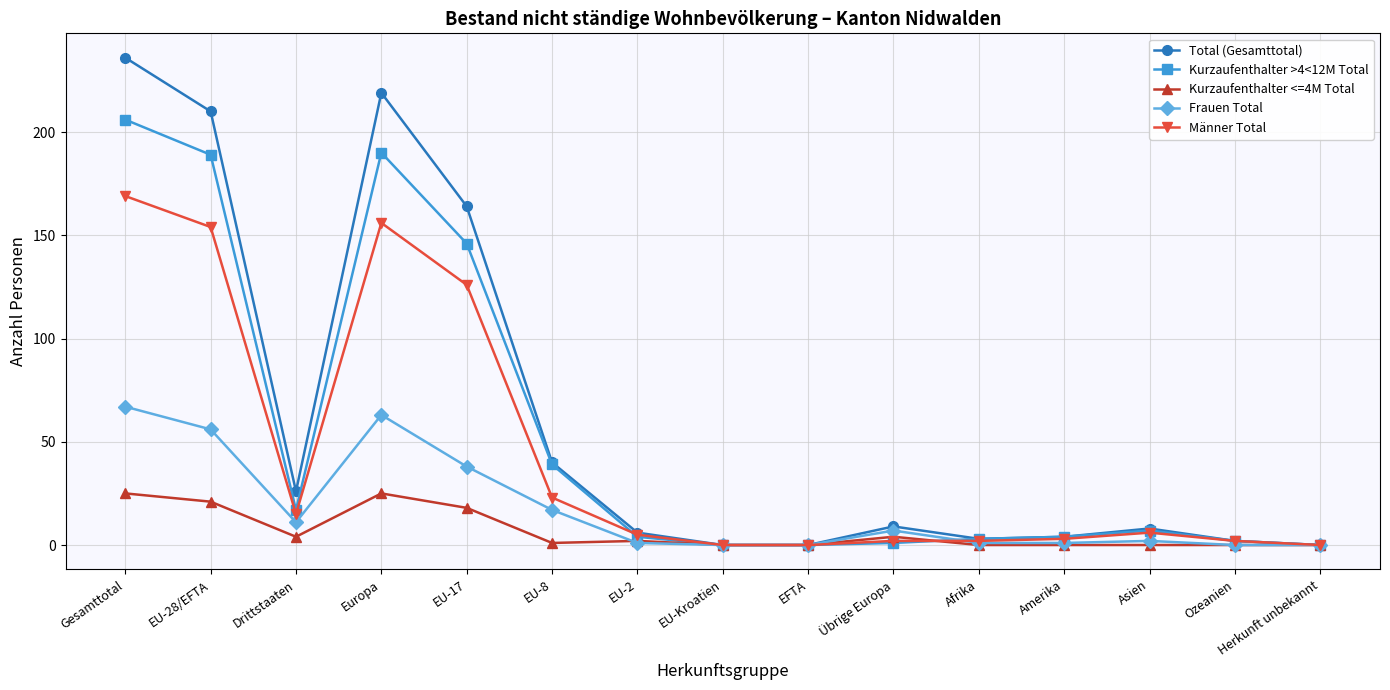

Where is the first local minimum for Kurzaufenthalter >4<12M Total?

Drittstaaten